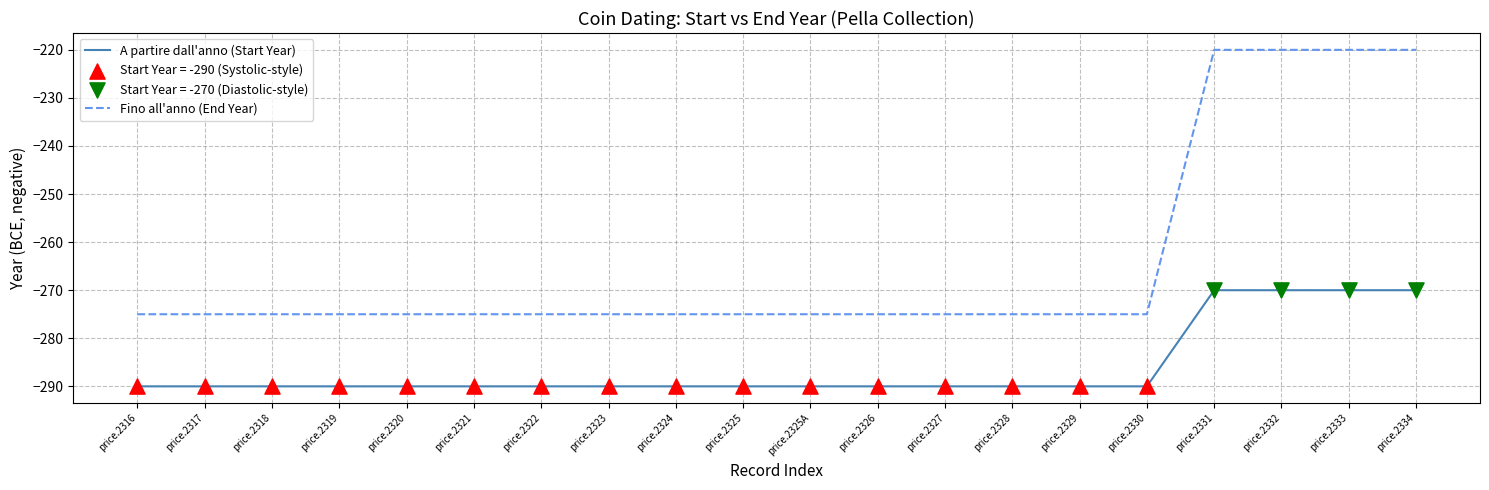

What is the maximum value for Fino all'anno (End Year)?

-220